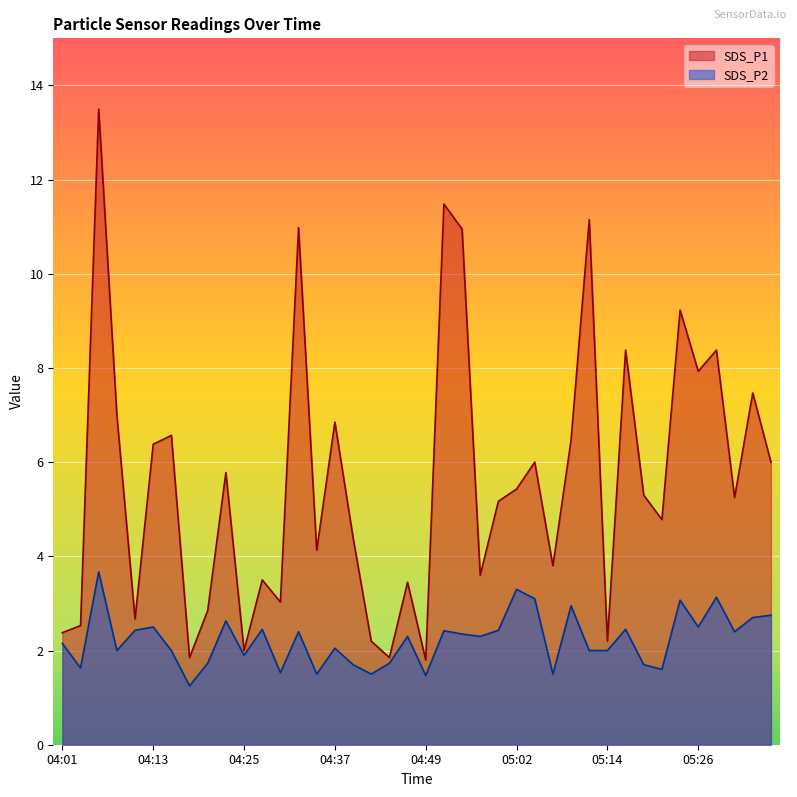

How many interior local peaks does the SDS_P1 series have?

14